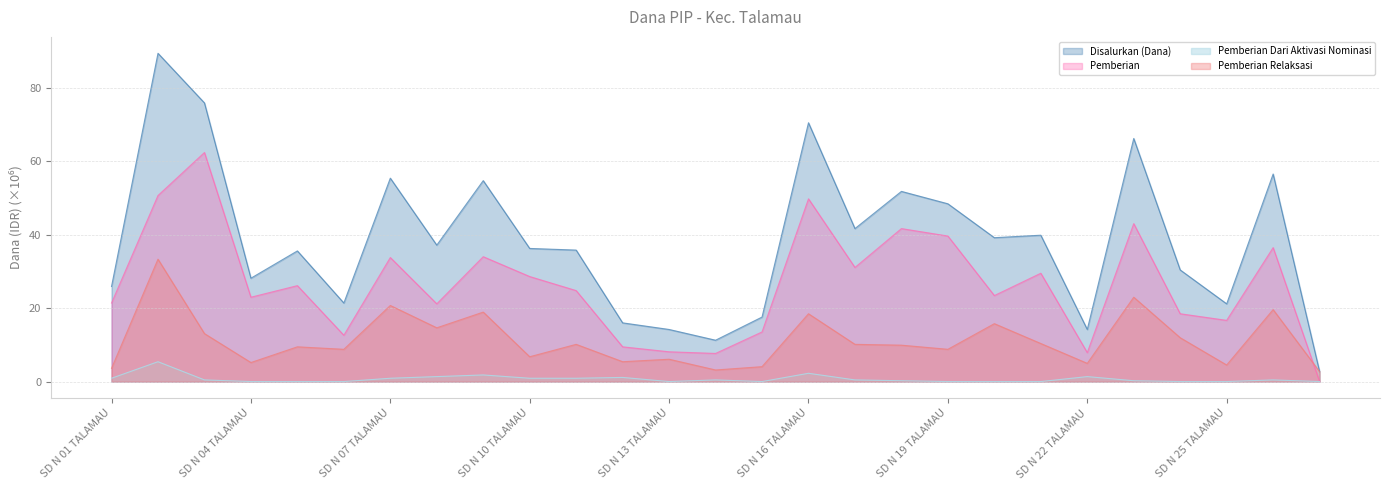

What is the spread (max minus min) of values at SD N 04 TALAMAU?

28.1